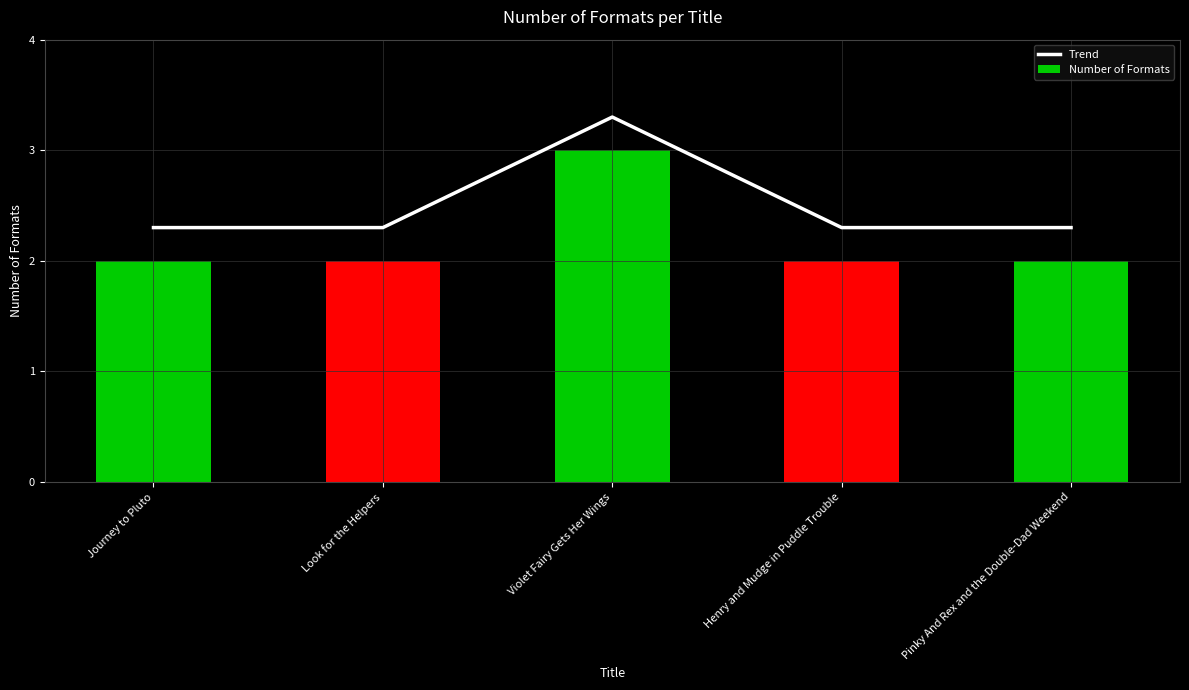

What is the total value across all series at Journey to Pluto?

4.3